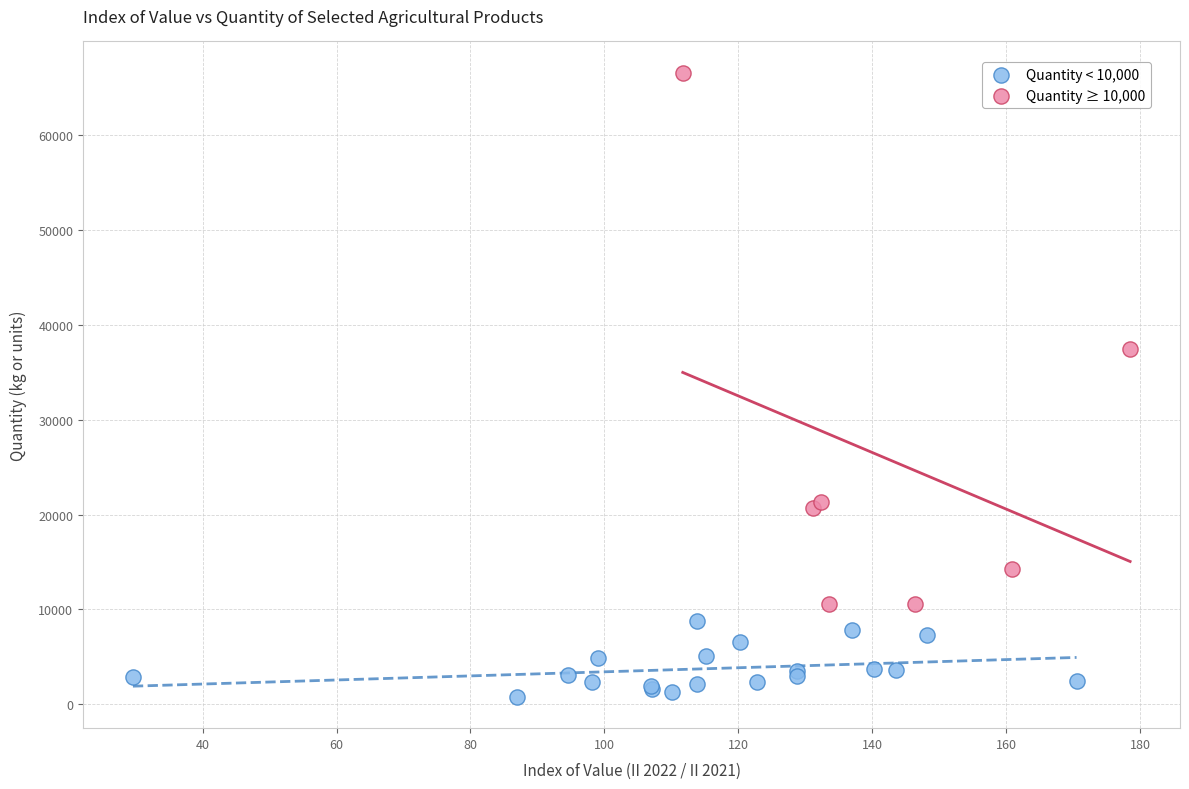

What are all the series names shown in the legend?

Quantity < 10,000, Quantity ≥ 10,000